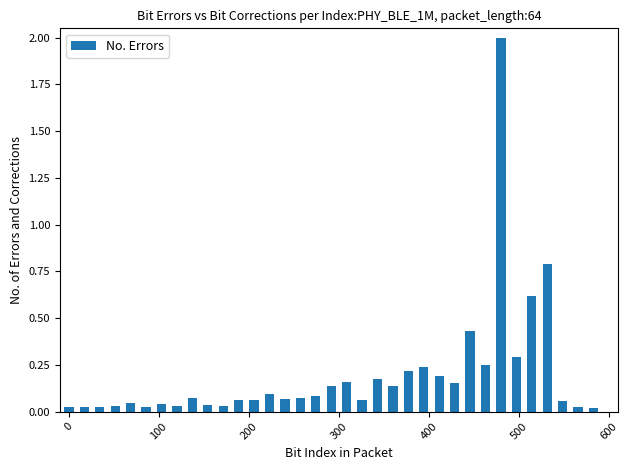

What is the maximum value shown in the chart?

2.0